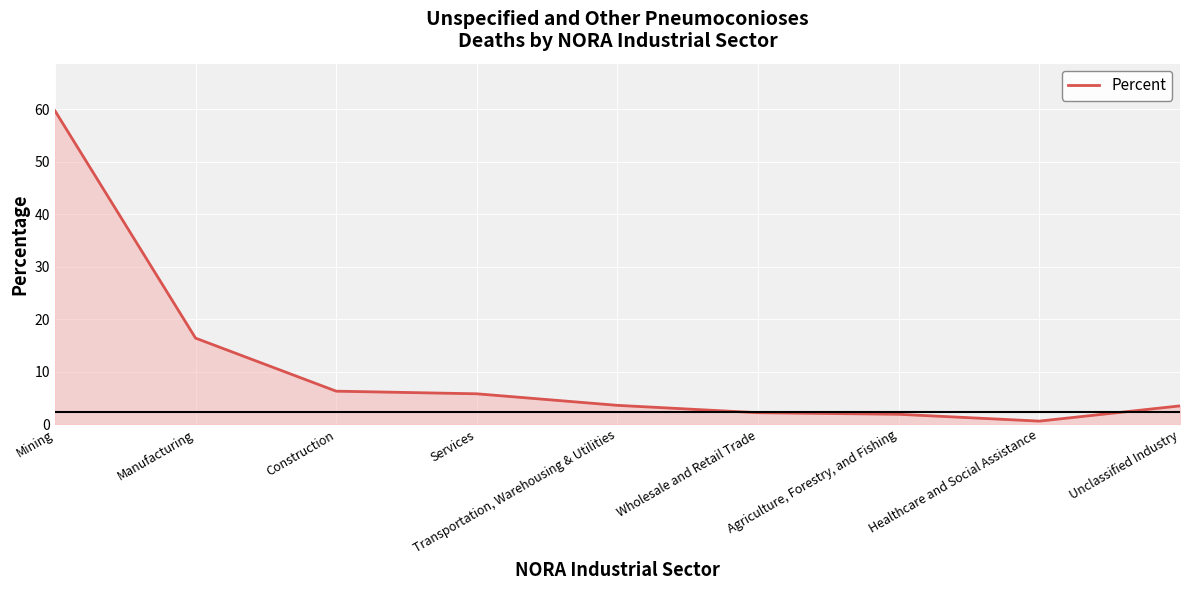

What position from the left is Unclassified Industry?

9